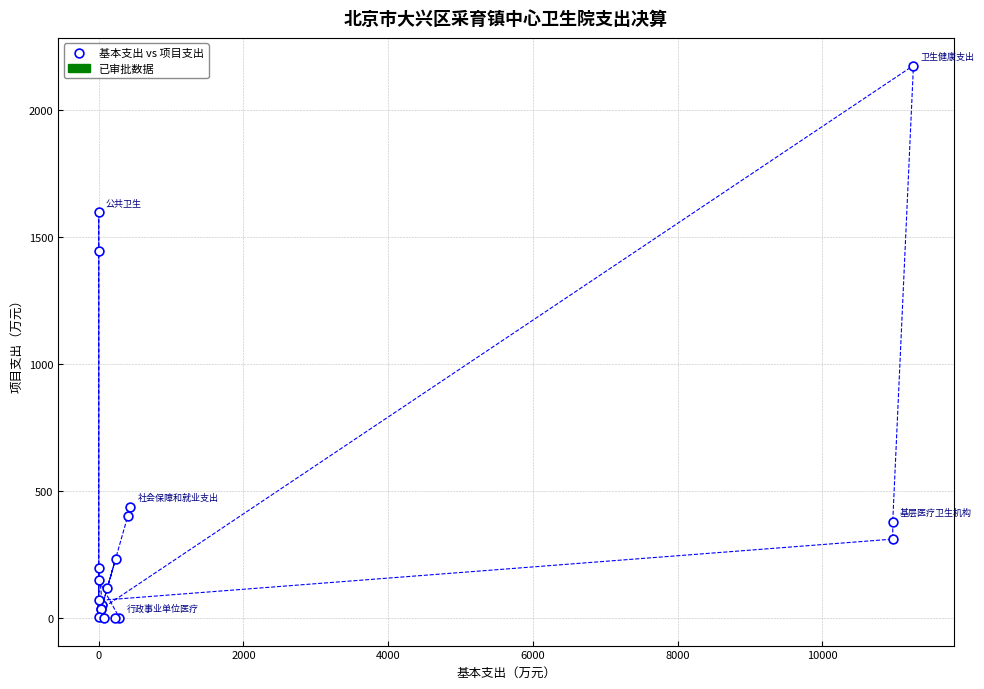

What Y value in the scatter plot is closest to 1086?

1445.4